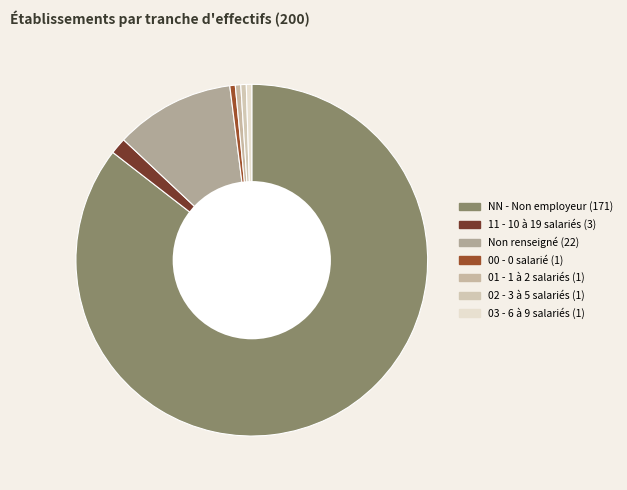

How many slices are in this pie chart?

7